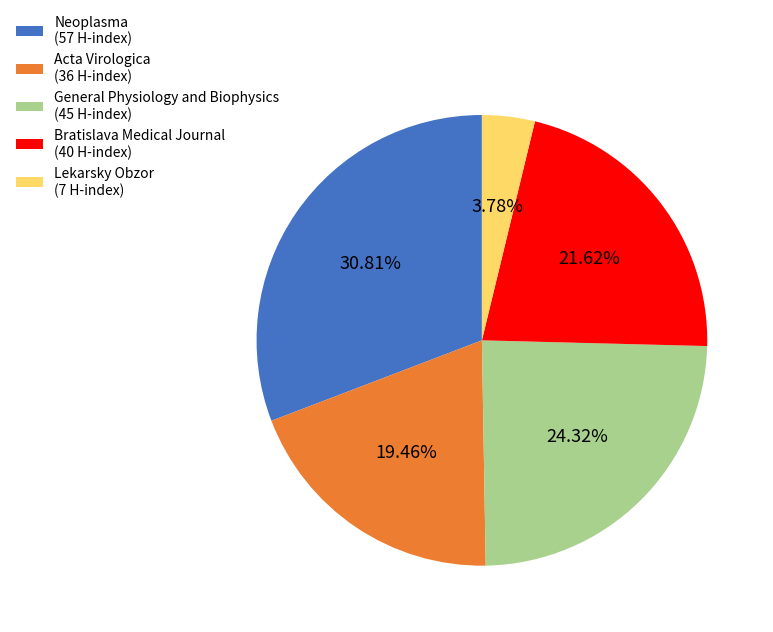

Which has a higher value, Acta Virologica or Neoplasma?

Neoplasma